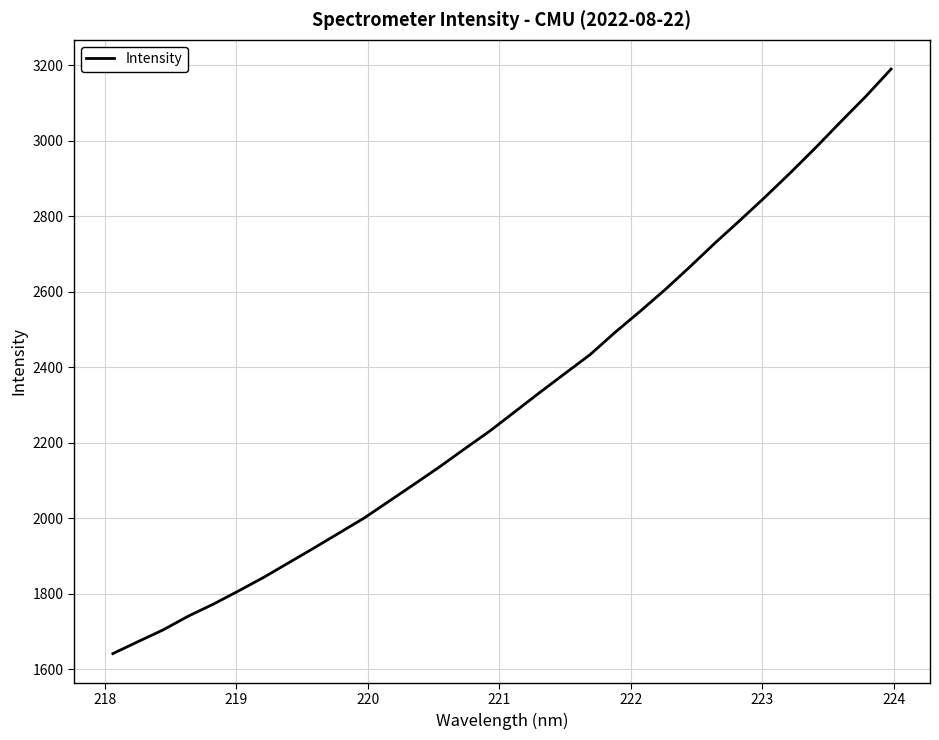

What is the greatest value displayed?

3189.3